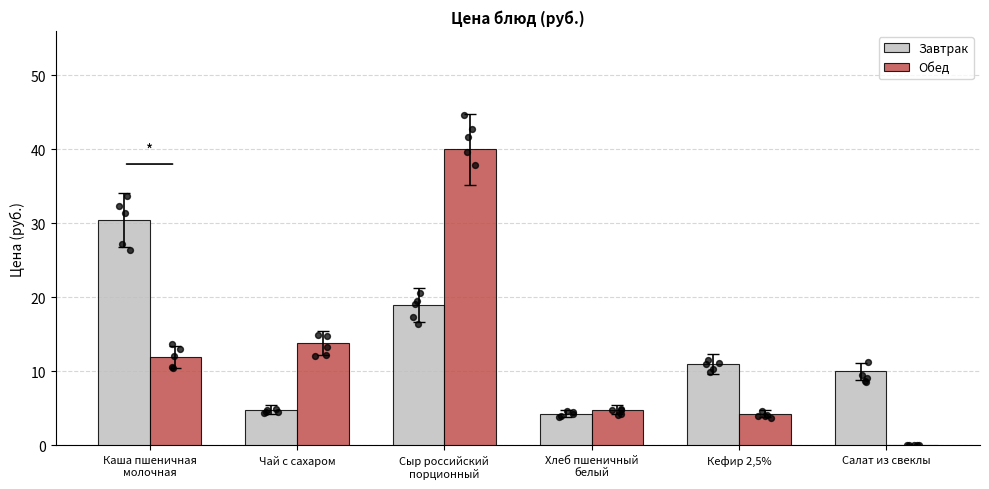

What is the total value across all series at Сыр российский
порционный?

59.0